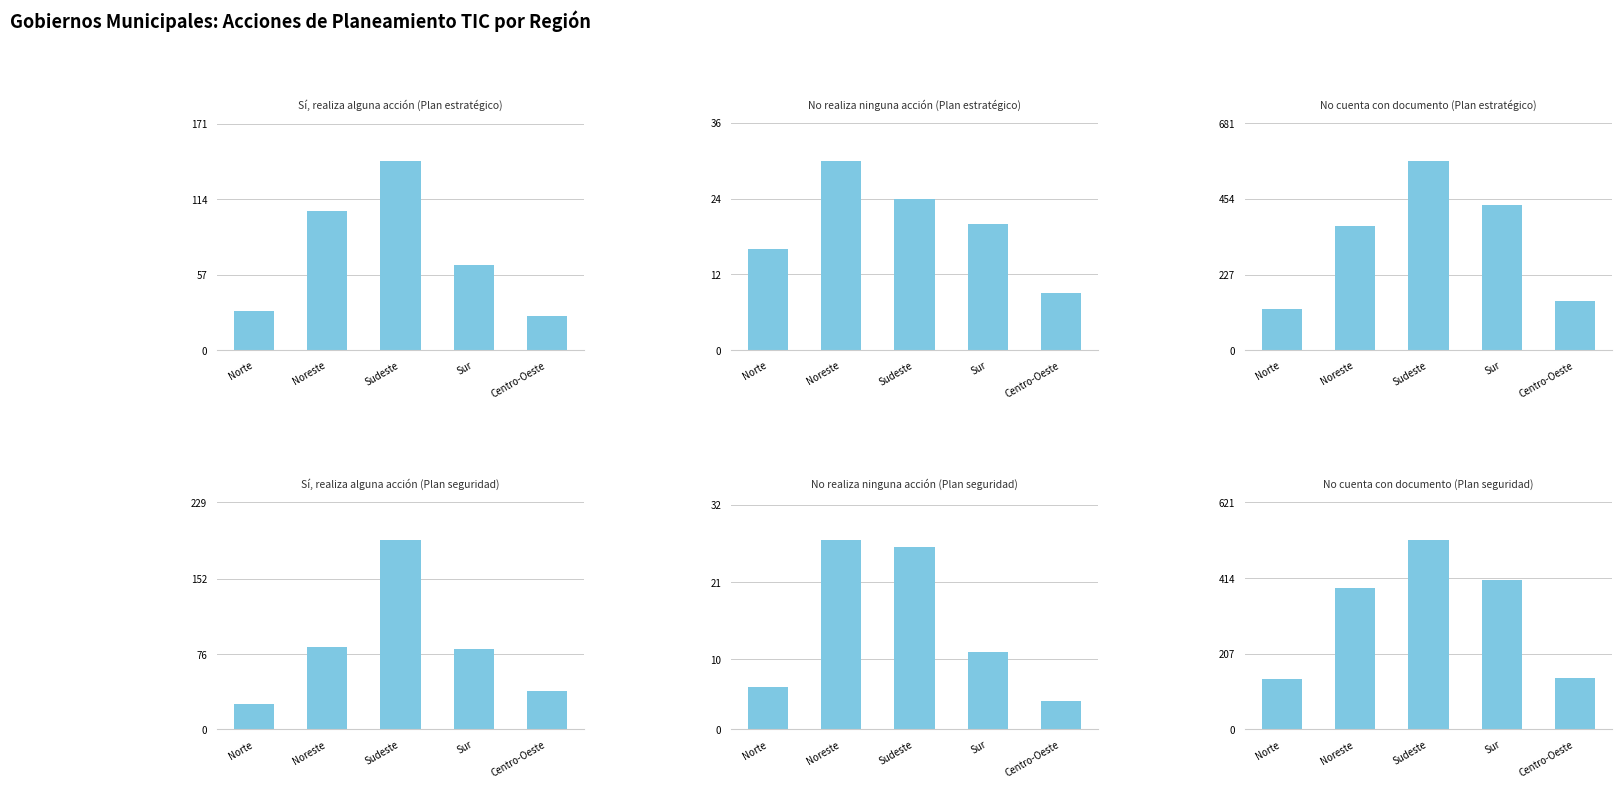

What is the label of the 5th bar from the right?

Norte